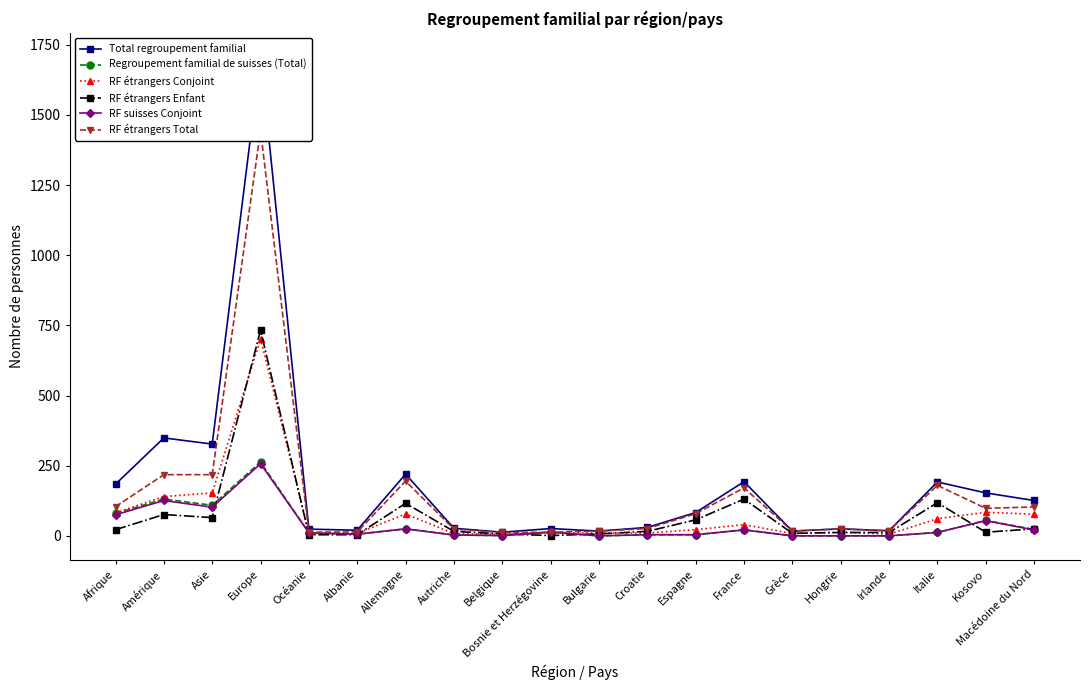

Count the number of data series in this chart.

6